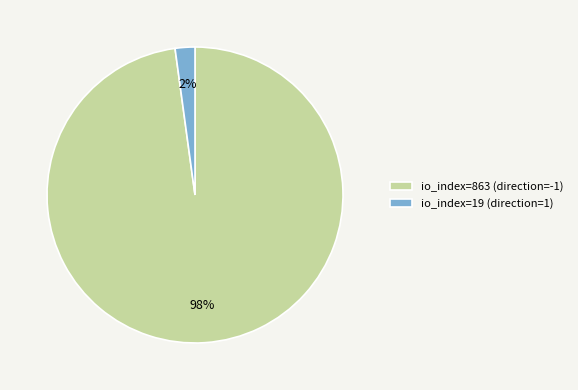

Which has a higher value, io_index=19 (direction=1) or io_index=863 (direction=-1)?

io_index=863 (direction=-1)